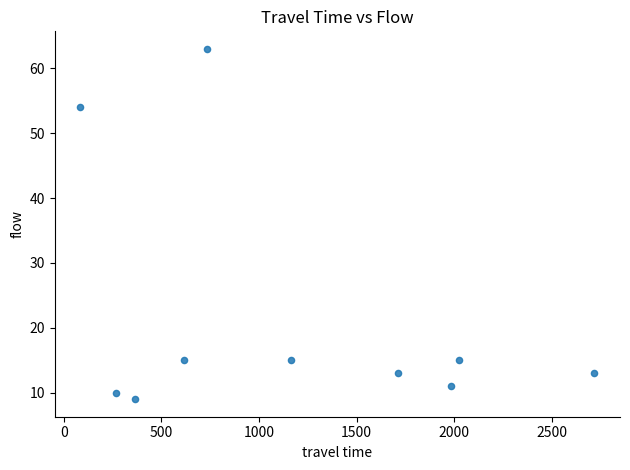

What Y value in the scatter plot is closest to 36?

54